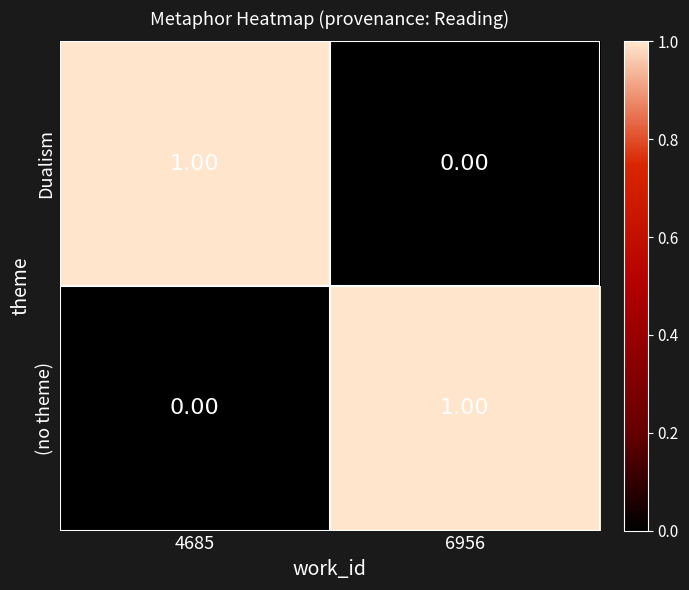

Rank the categories by Dualism value from highest to lowest.

4685, 6956